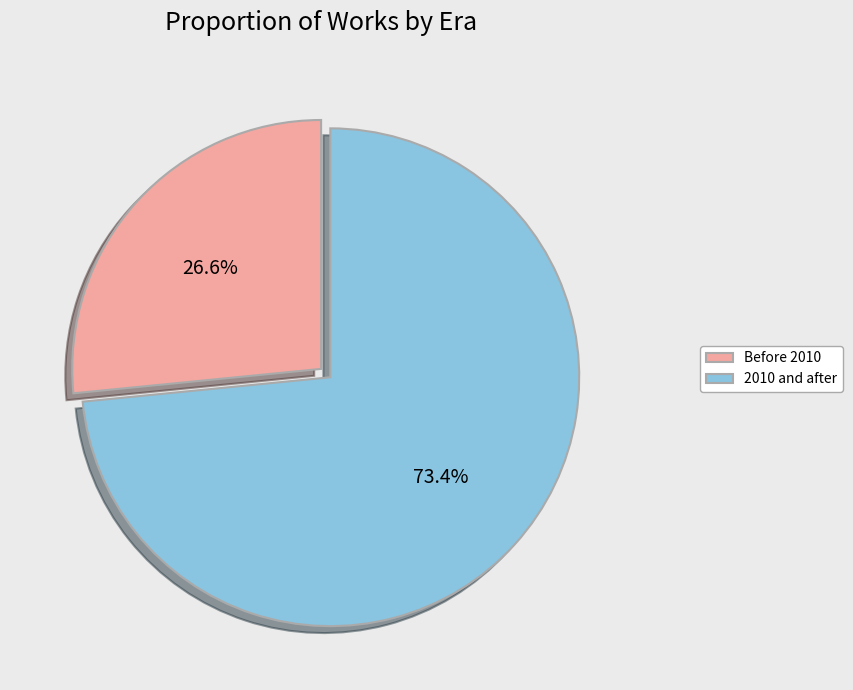

Rank the categories by value from highest to lowest.

2010 and after, Before 2010